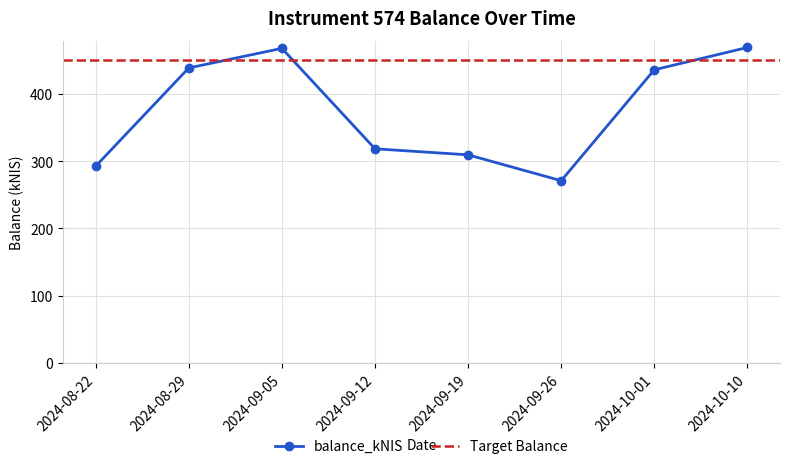

Reading right to left, what are all the values shown in this chart?

2024-10-10=469.4	2024-10-01=436.2	2024-09-26=271.1	2024-09-19=309.6	2024-09-12=318.6	2024-09-05=468.1	2024-08-29=438.9	2024-08-22=292.7